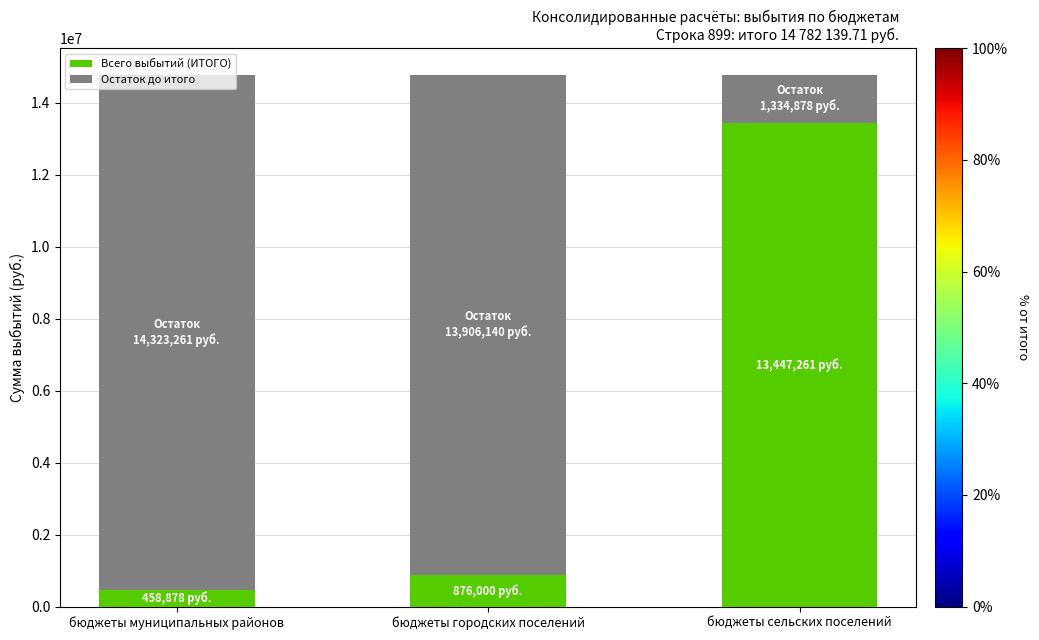

What is the sum of all Всего выбытий (ИТОГО) values?

14782139.7